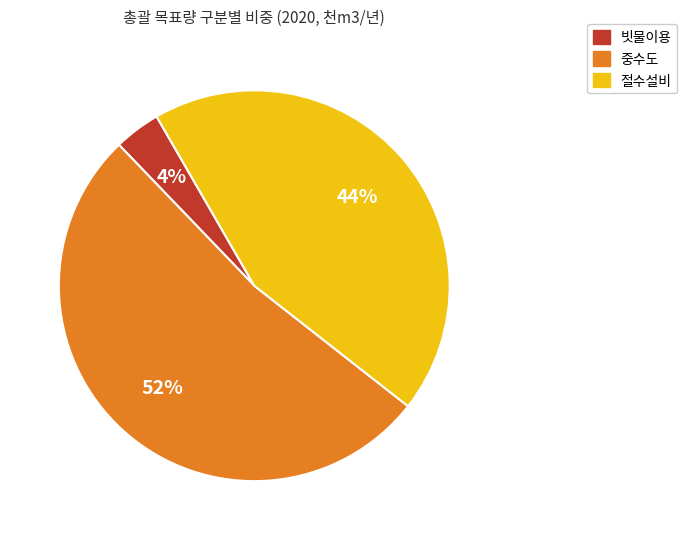

Which slice represents more than half of the pie?

중수도